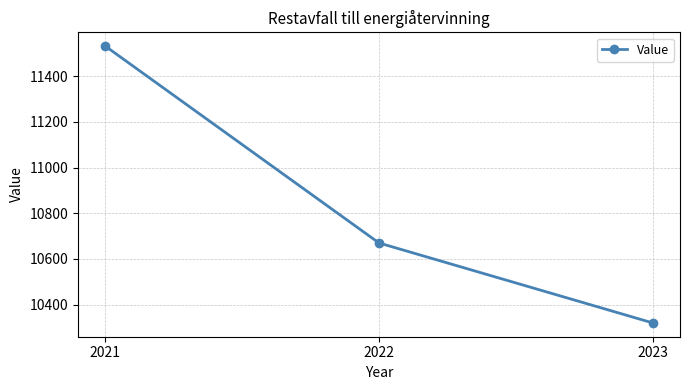

Between 2023 and 2022, which is larger?

2022